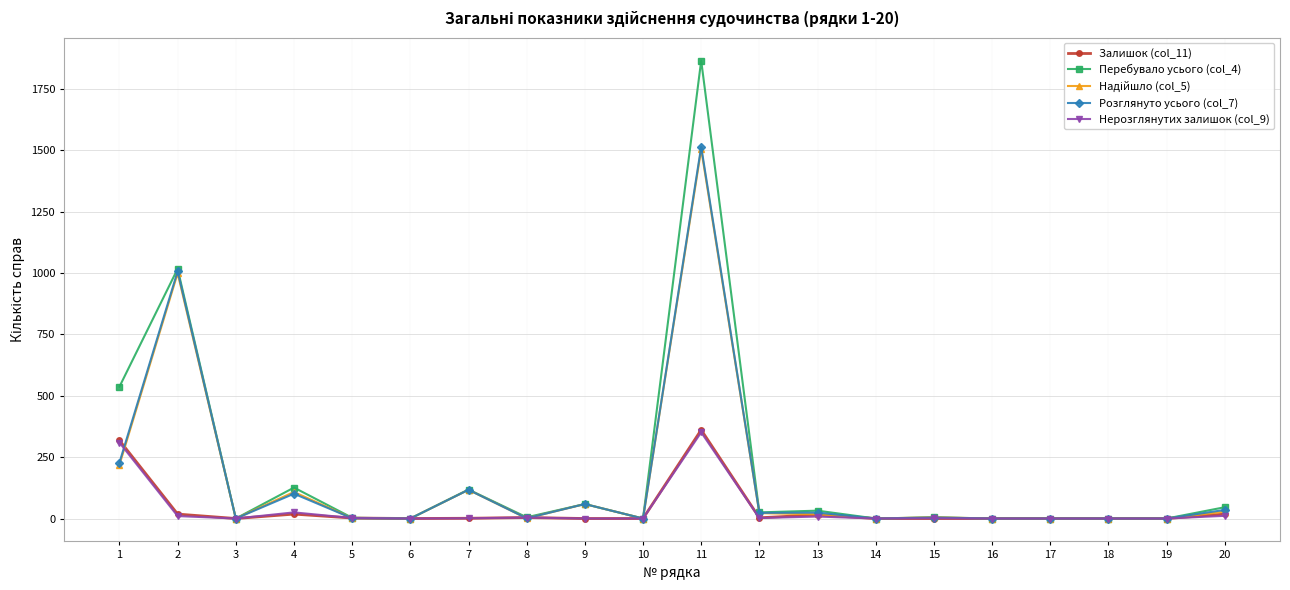

At which category is the sum across all series the highest?

11